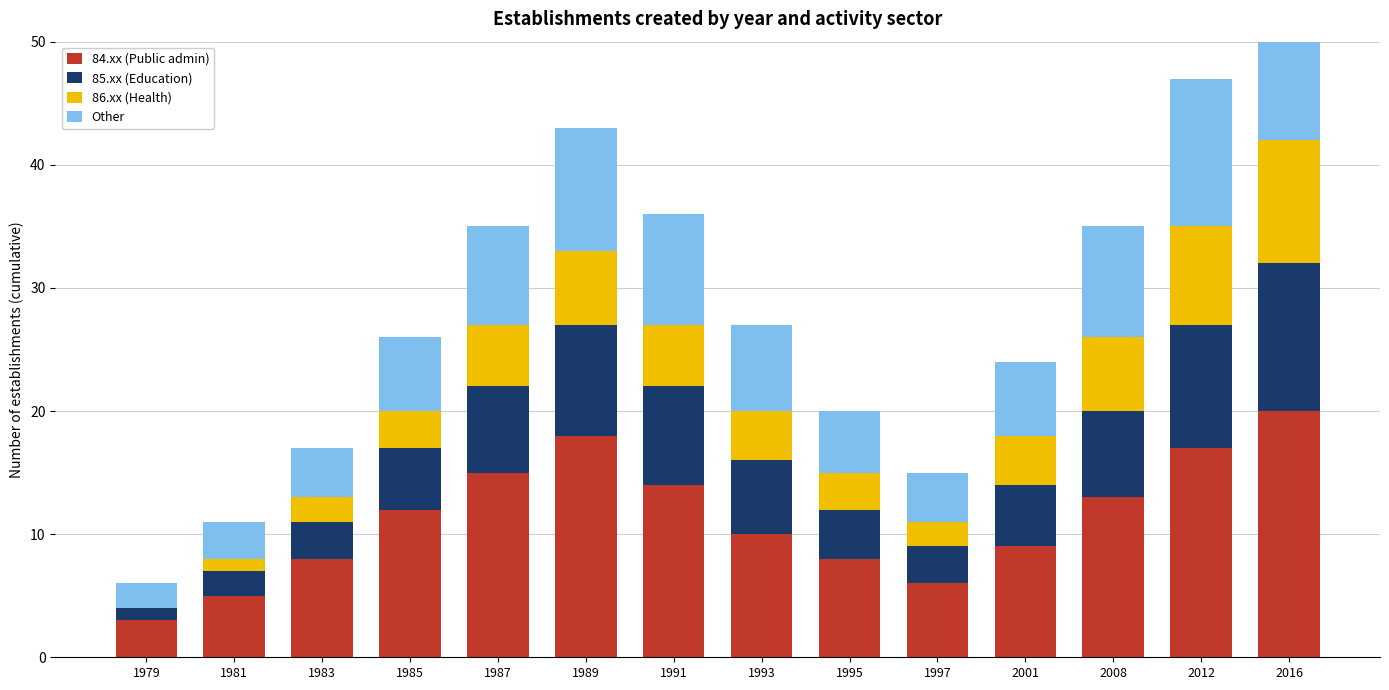

What is the sum of the 86.xx (Health) values at 1997 and 2012?

10